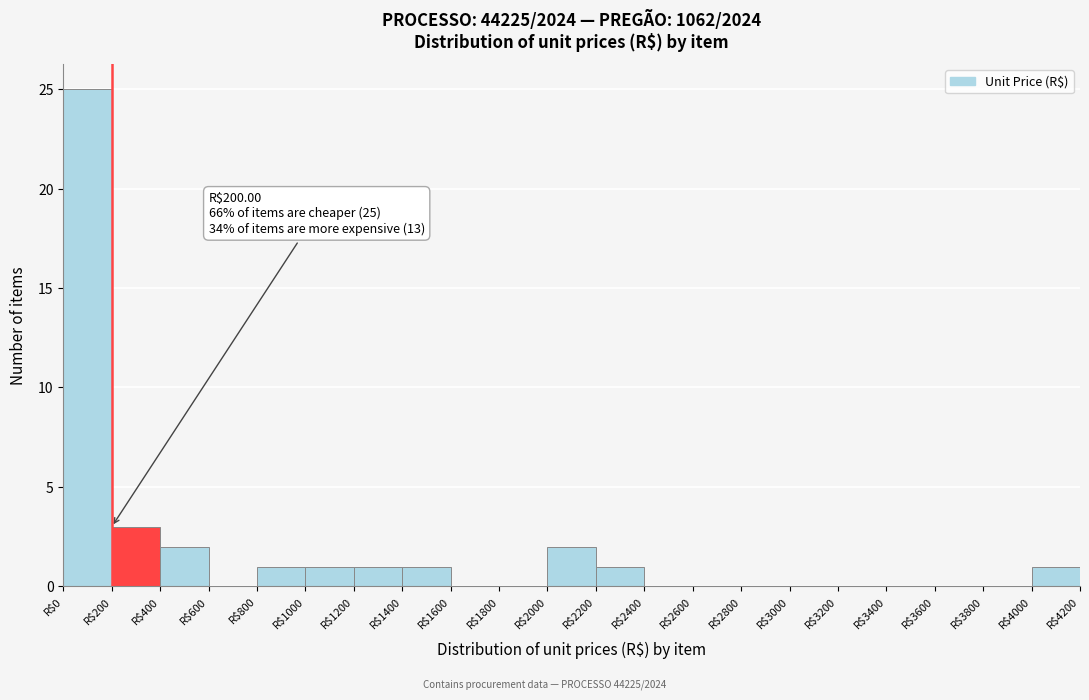

Which range on the x-axis has the tallest bar?

0 to 200